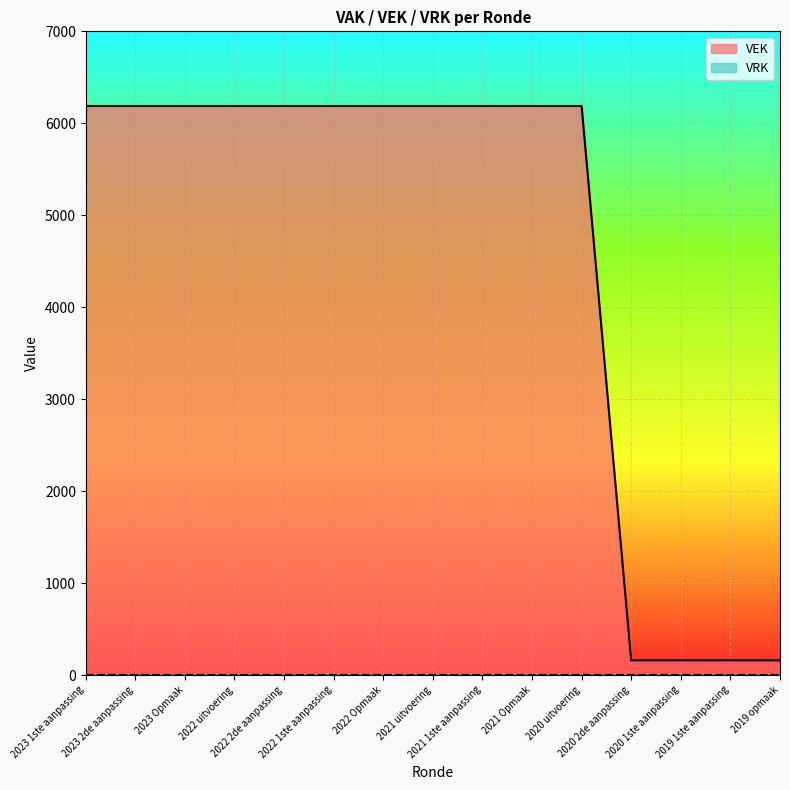

What is the average value?

4581